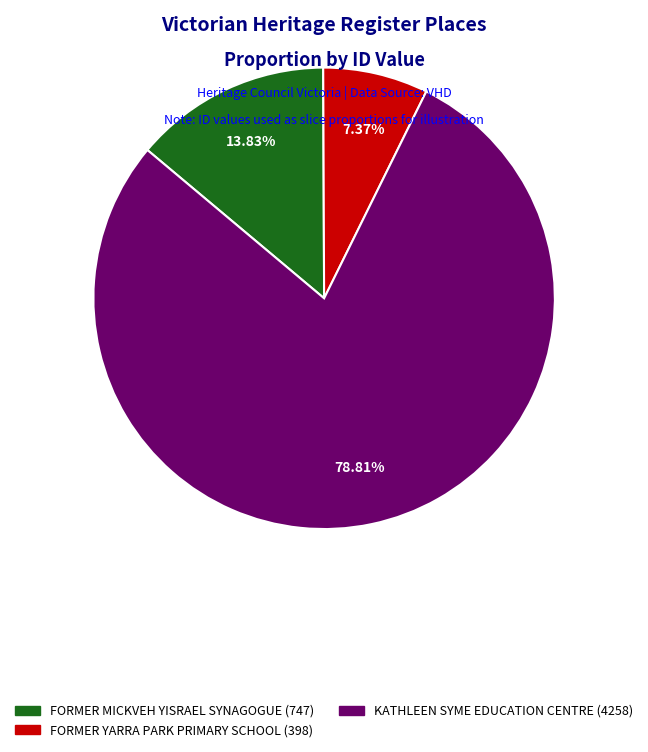

Count the number of slices in the pie.

3